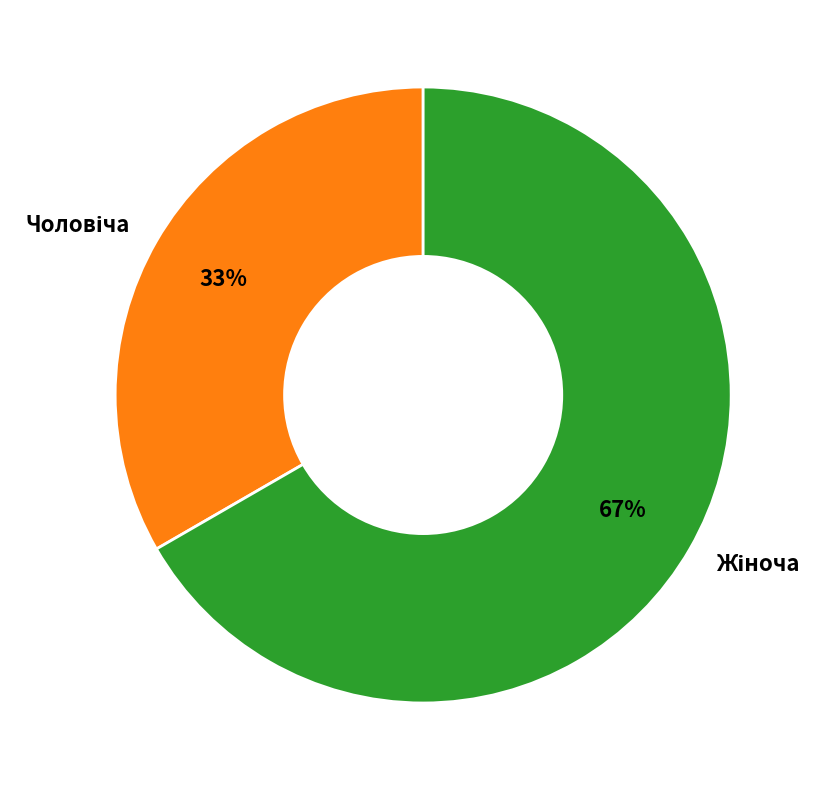

Count the number of slices in the pie.

2